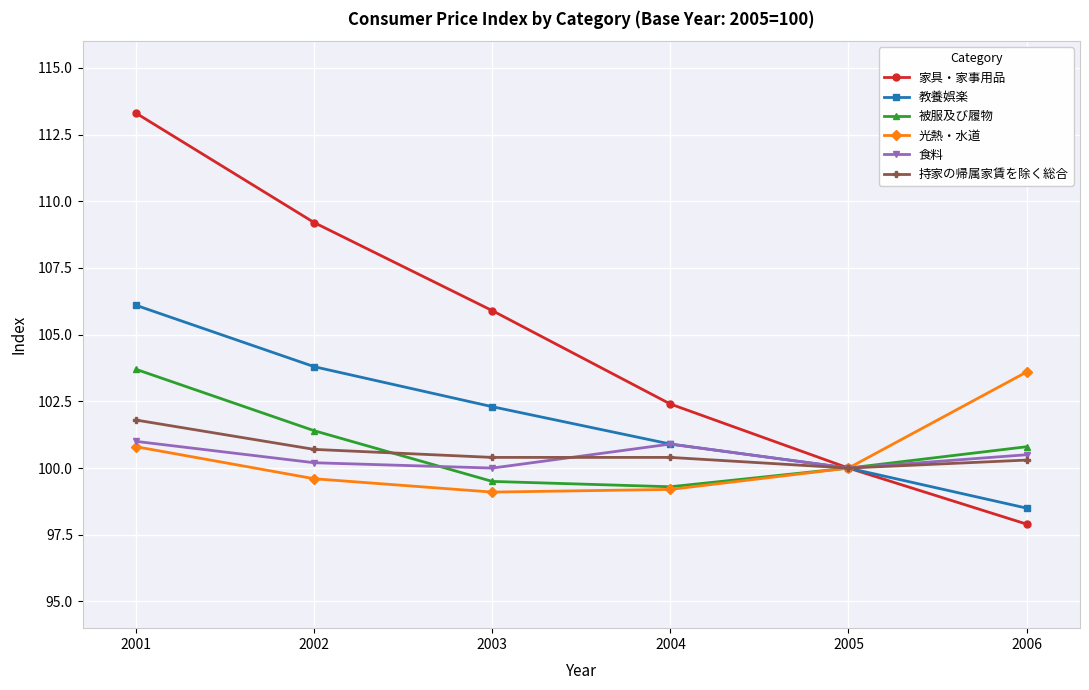

At which category is the sum across all series the highest?

2001